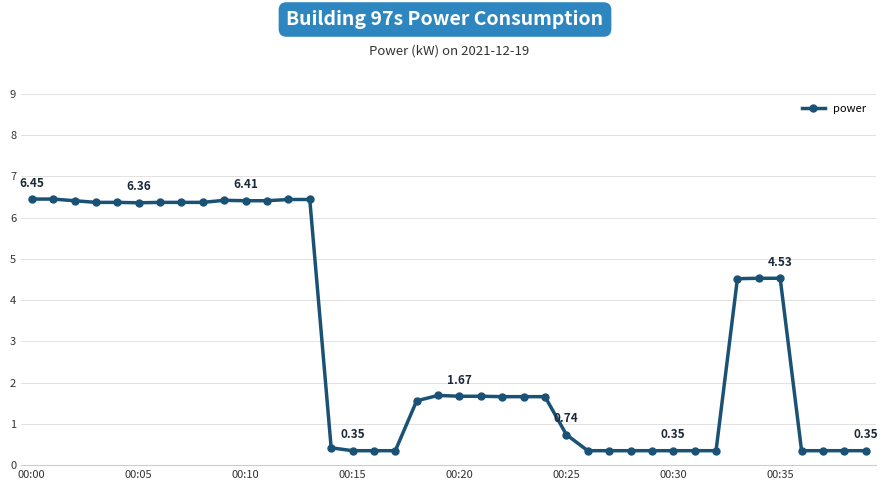

What is the difference between the maximum and second lowest values?

6.1